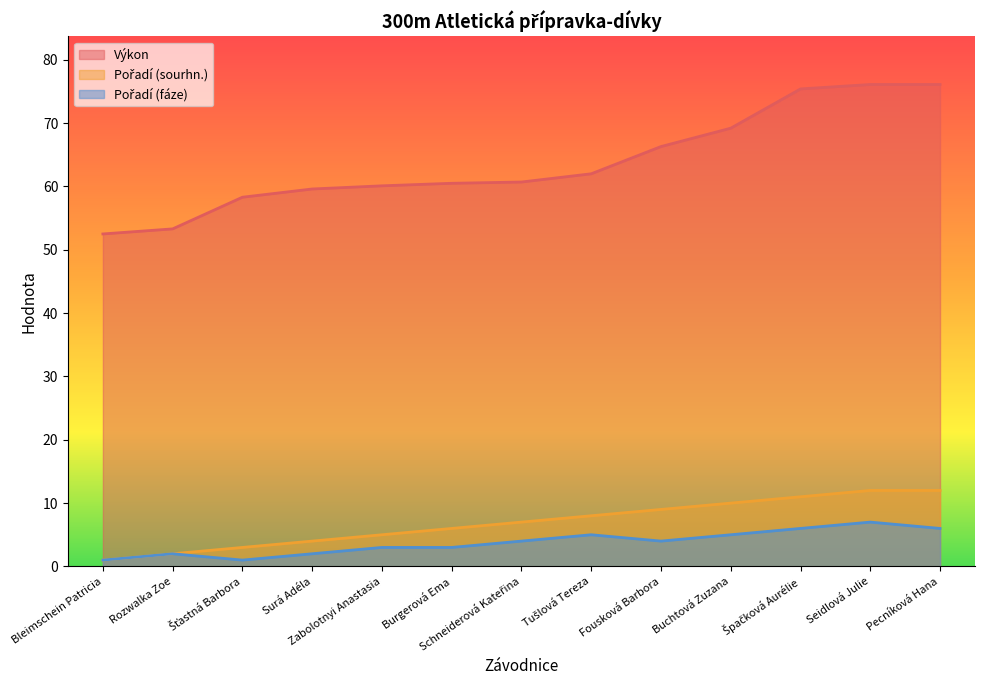

How many categories are shown in the chart?

13